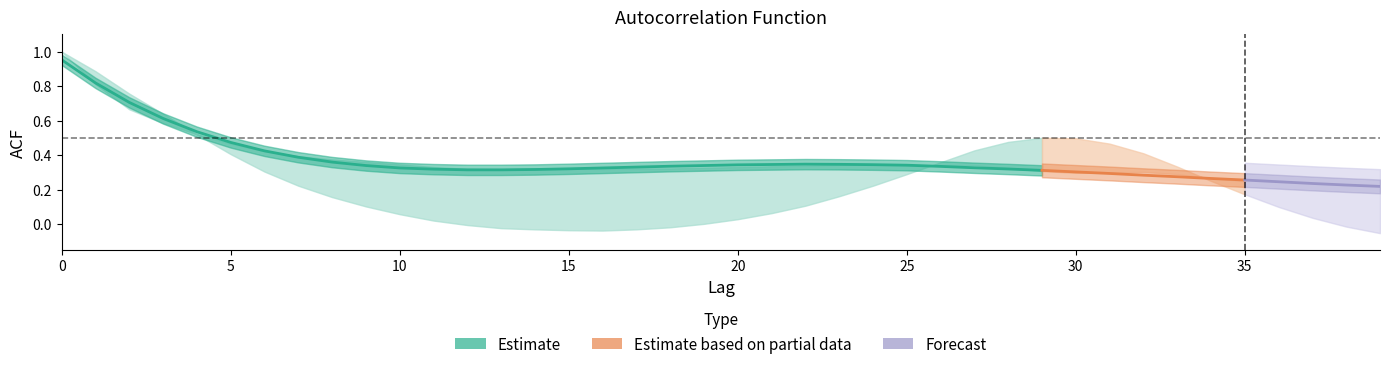

Is it true that acf_shown_smooth equals 0.3 at 13?

True